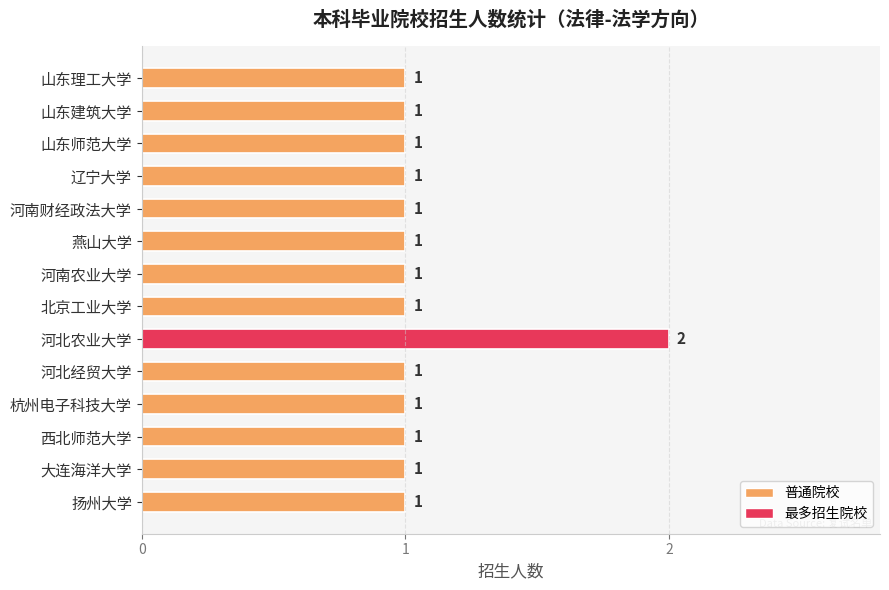

True or false: the data shows 1 at 燕山大学.

True